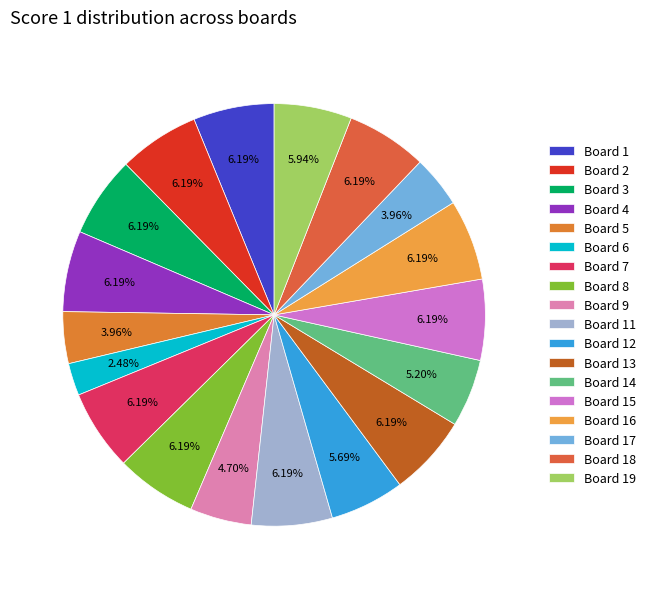

Does Board 16 represent more than half of the total?

No